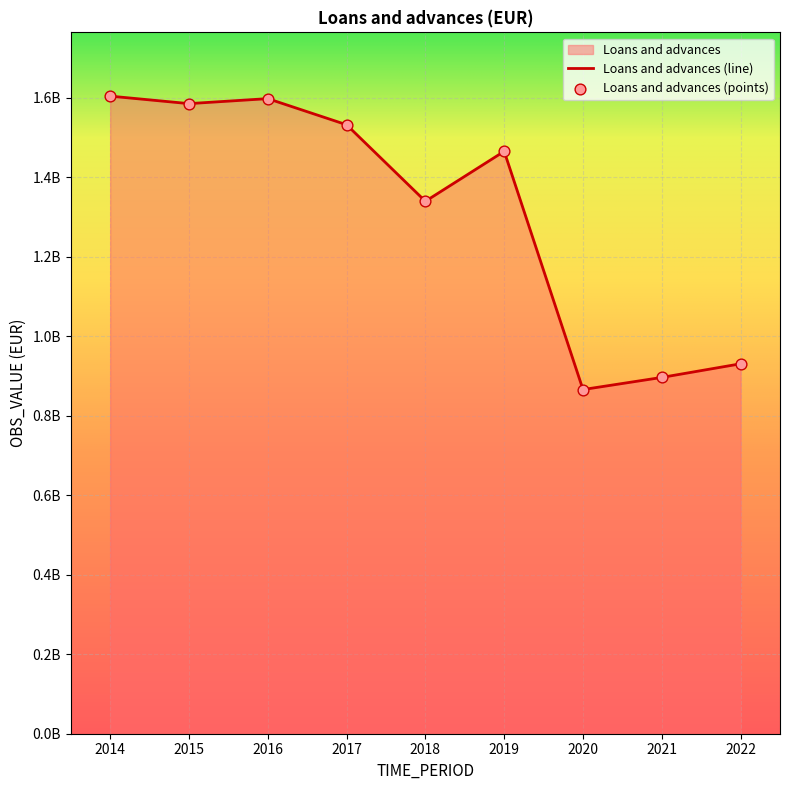

What is the change in value from 2014 to 2022?

-673545099.0